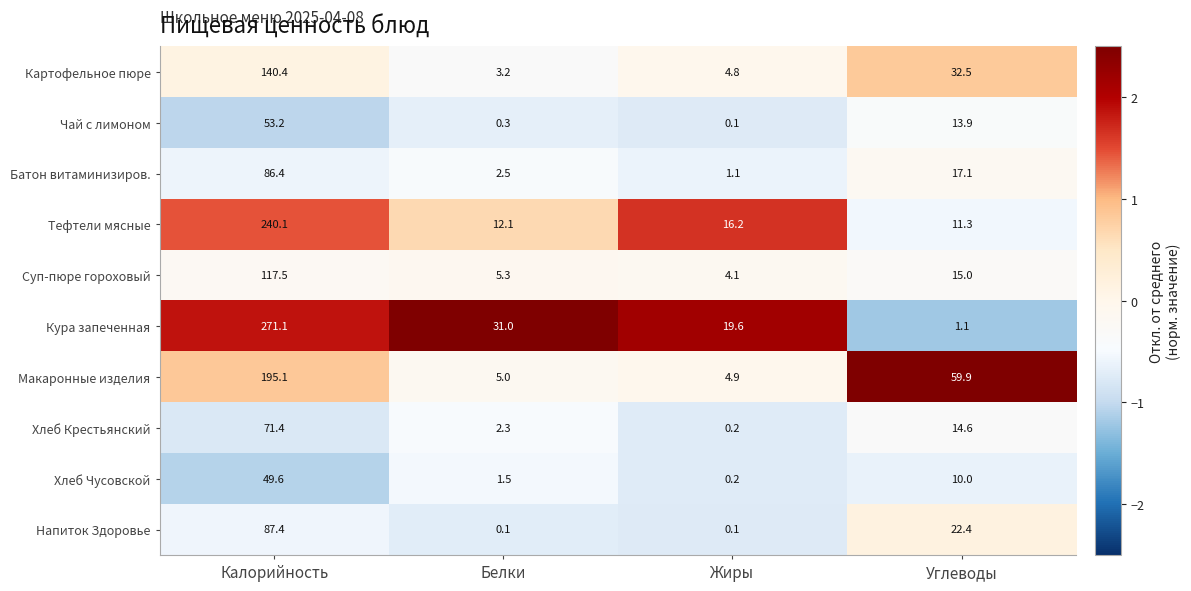

At which label does Макаронные изделия first exceed 59?

Калорийность